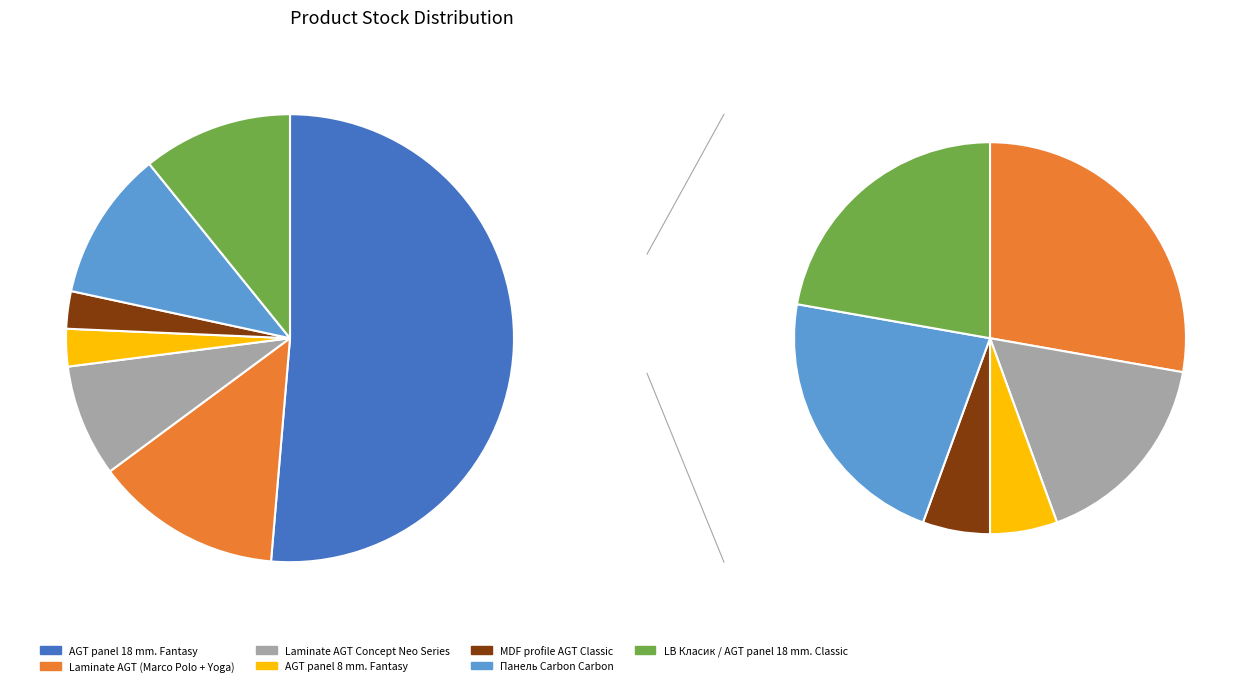

To the nearest percent, what percentage of the pie is MDF profile AGT 2002 Classic?

3%